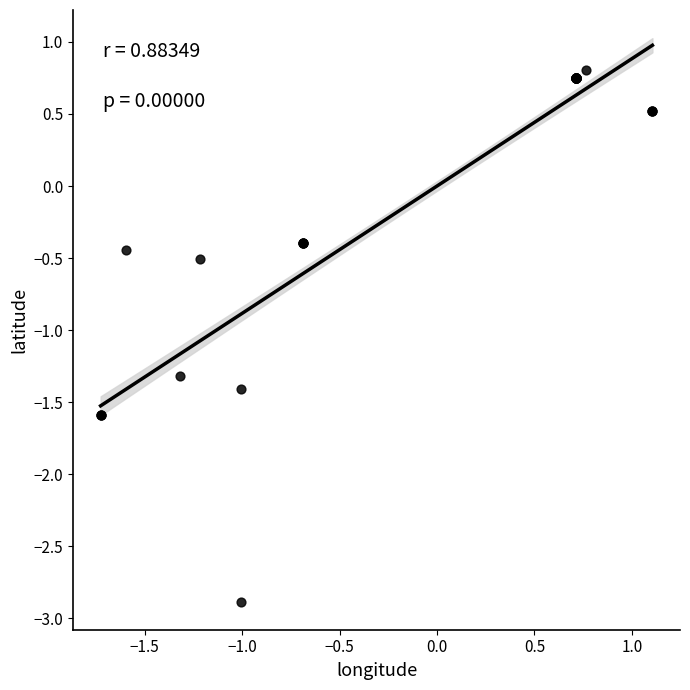

What Y value in the scatter plot is closest to -1?

-1.3